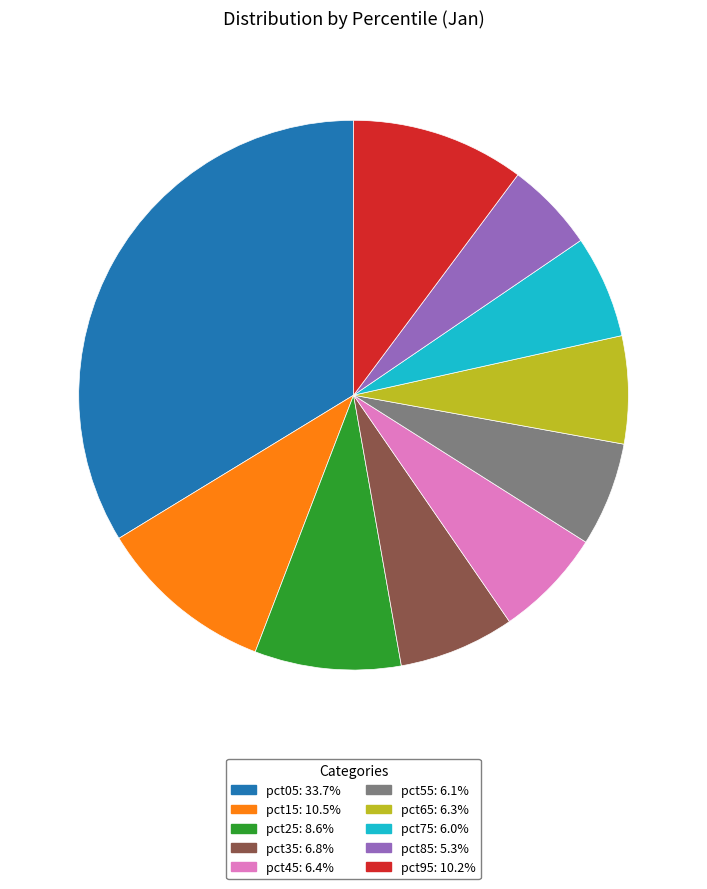

Do pct65 and pct55 together represent more than half of the pie?

No